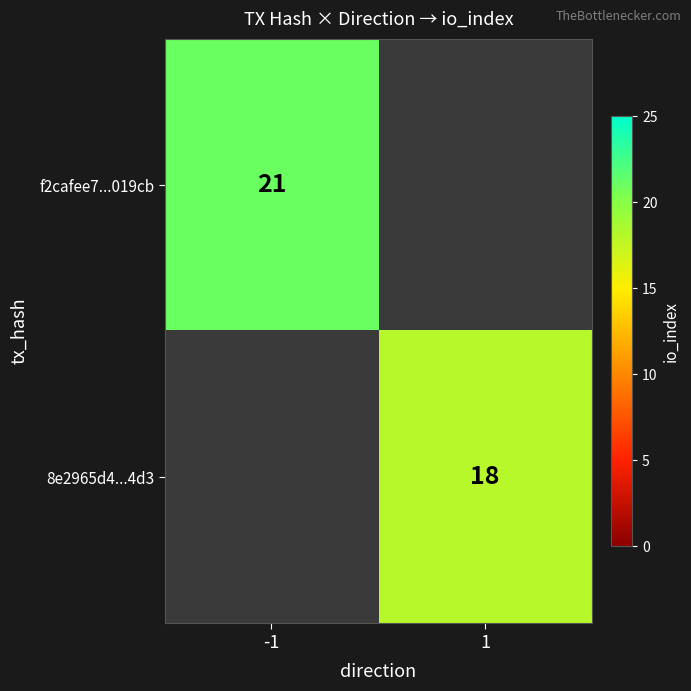

True or false: 8e2965d4...4d3 has a value of 18 at 1.

True